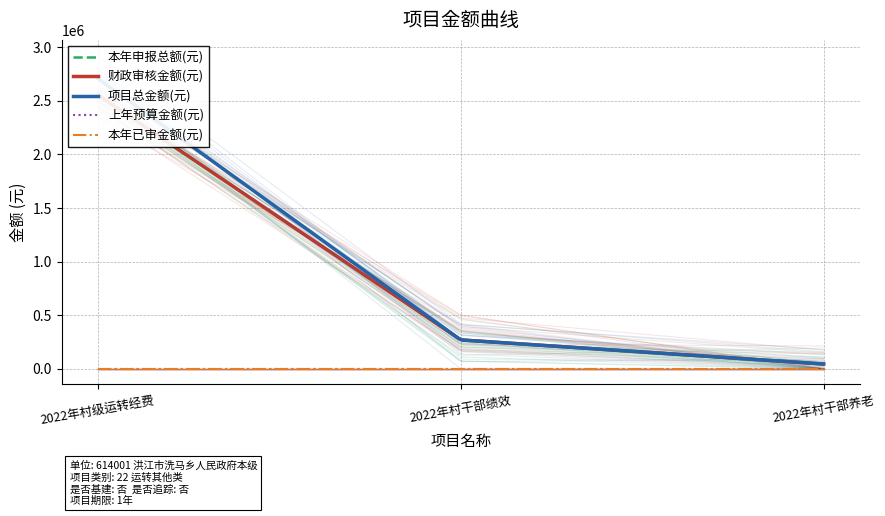

What is the maximum value shown in the chart?

2706000